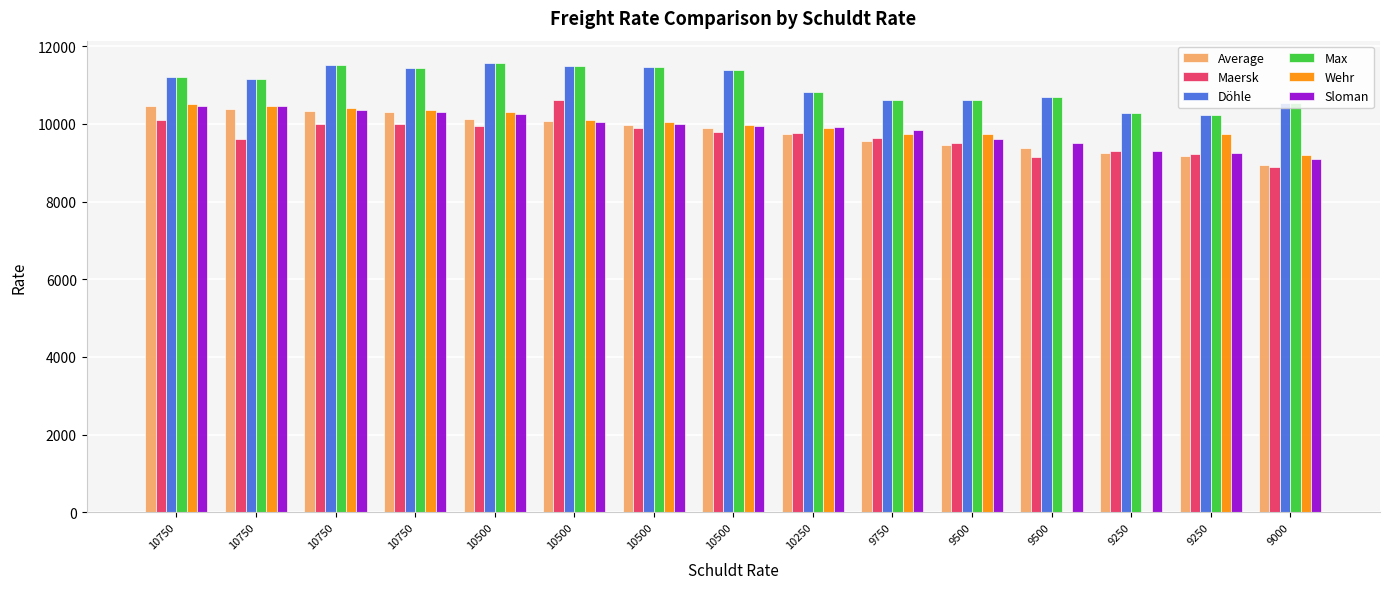

Read the Wehr value at 10750.

10400.0